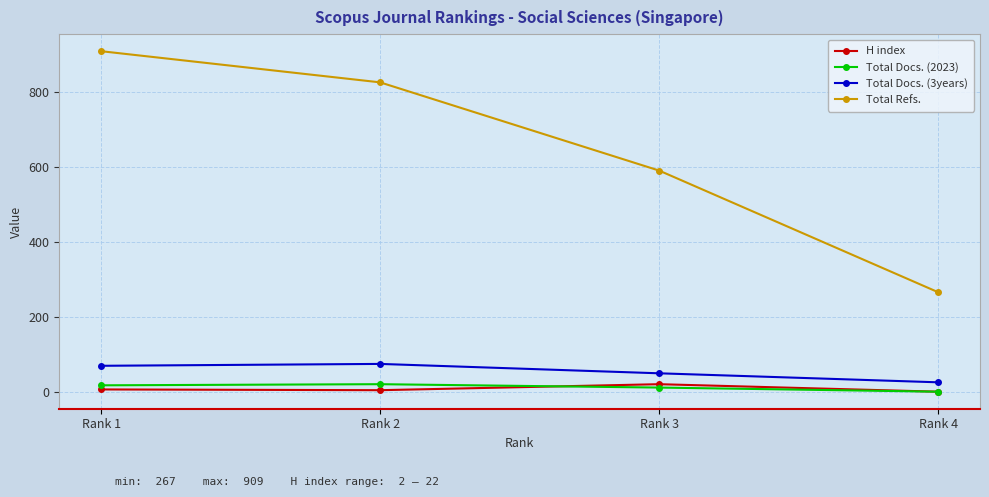

True or false: H index and Total Refs. intersect in this chart.

False